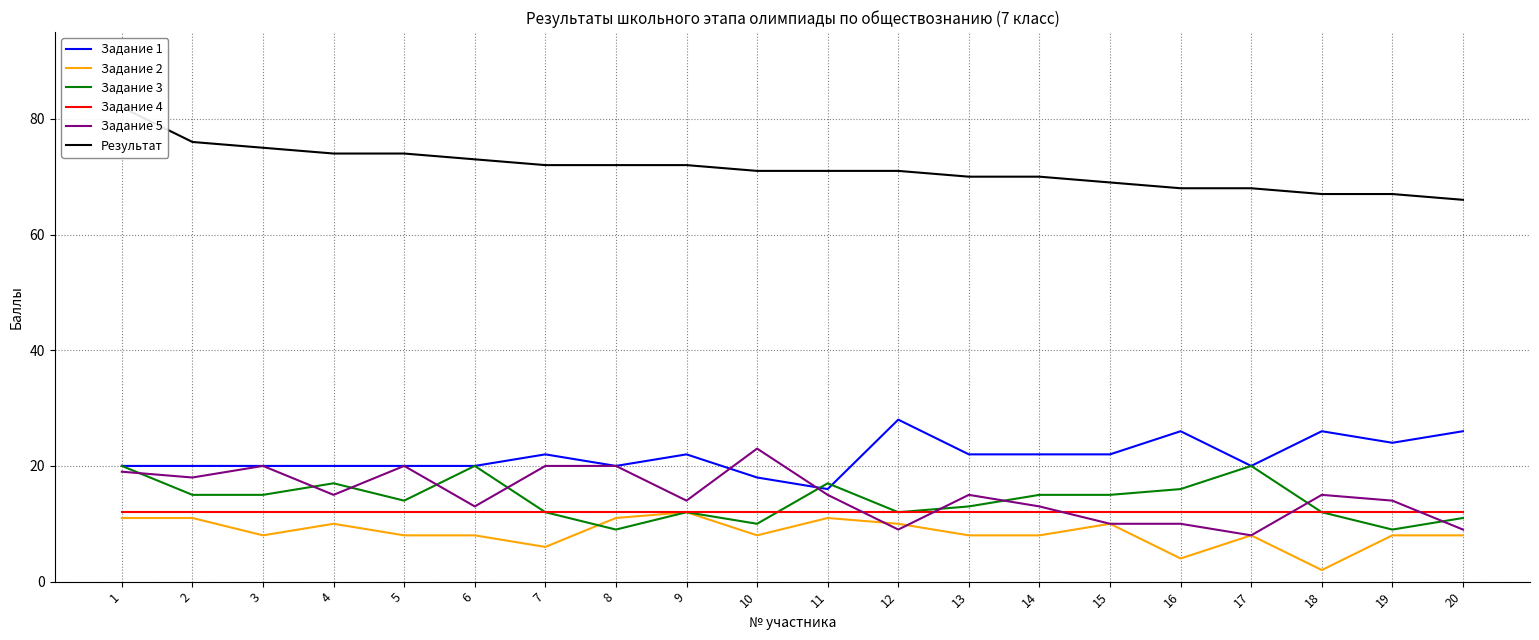

How many values in the Задание 2 series are below 8?

3